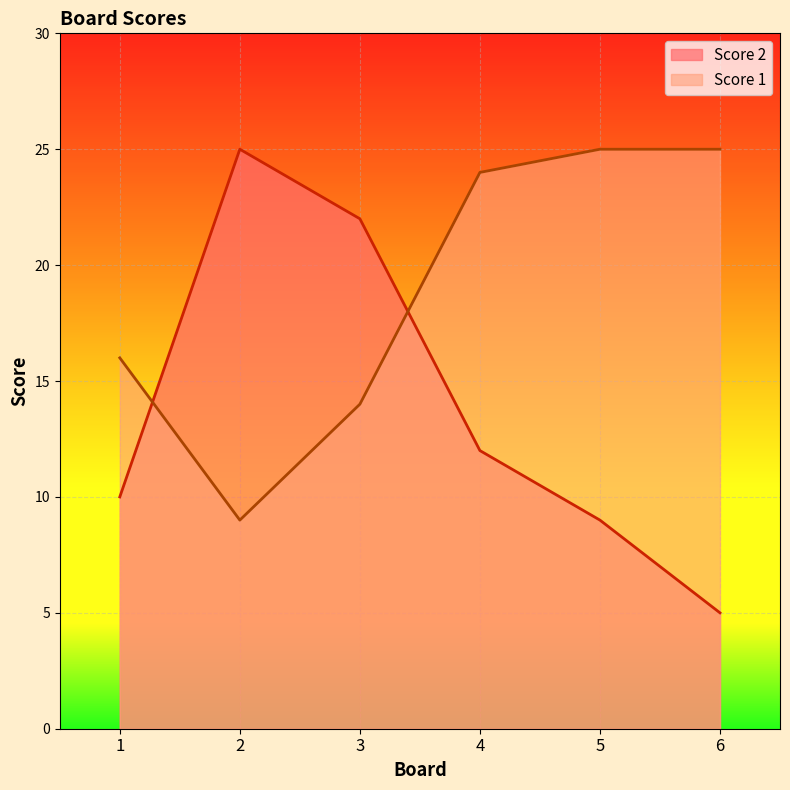

What is the difference between the second highest and second lowest values in the Score 2 series?

13